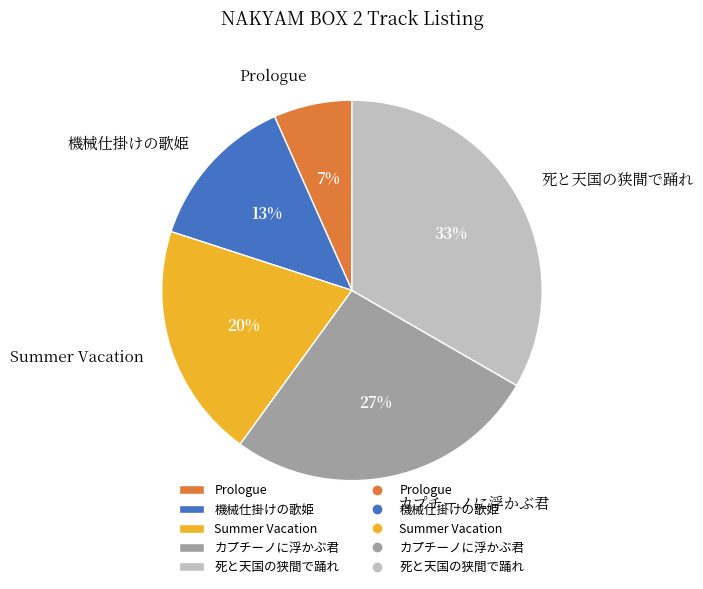

Which category has the biggest portion of the pie?

死と天国の狭間で踊れ